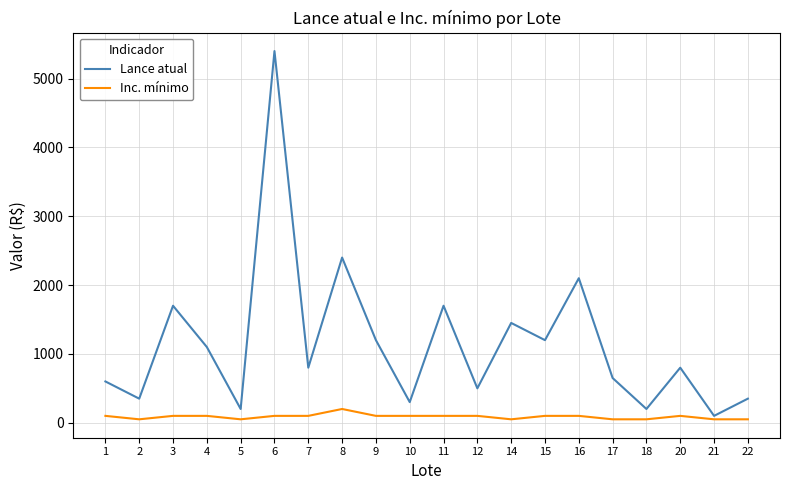

Which category has the highest value across all series?

6